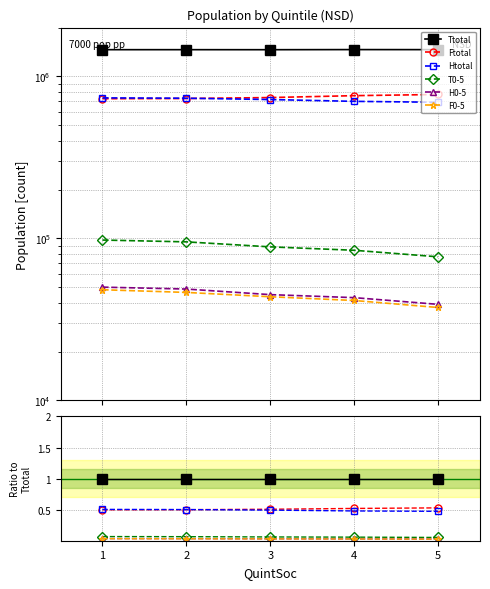

True or false: Ftotal and H0-5 cross at least once.

False